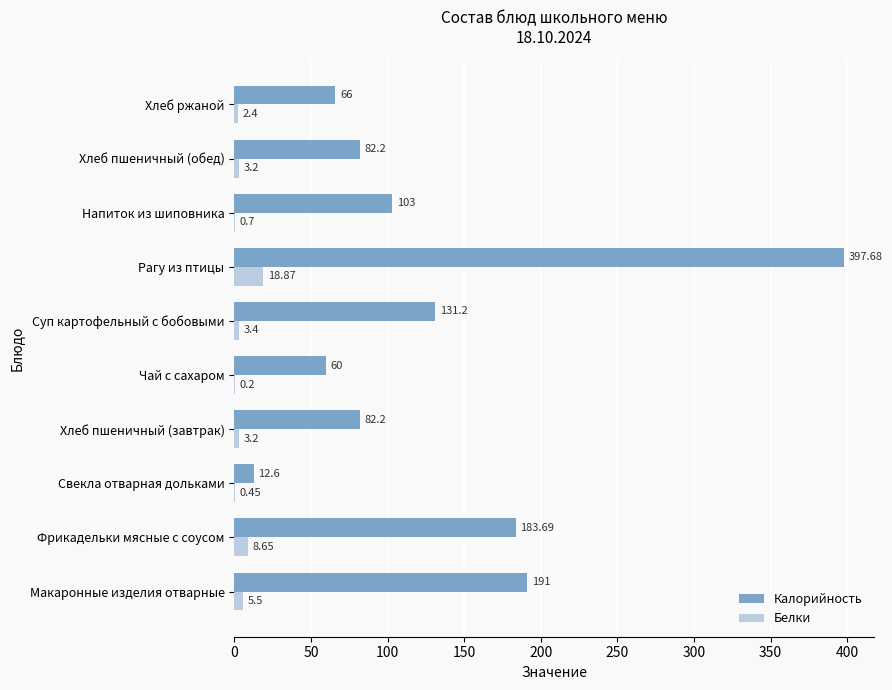

At which label does Калорийность reach its peak?

Рагу из птицы